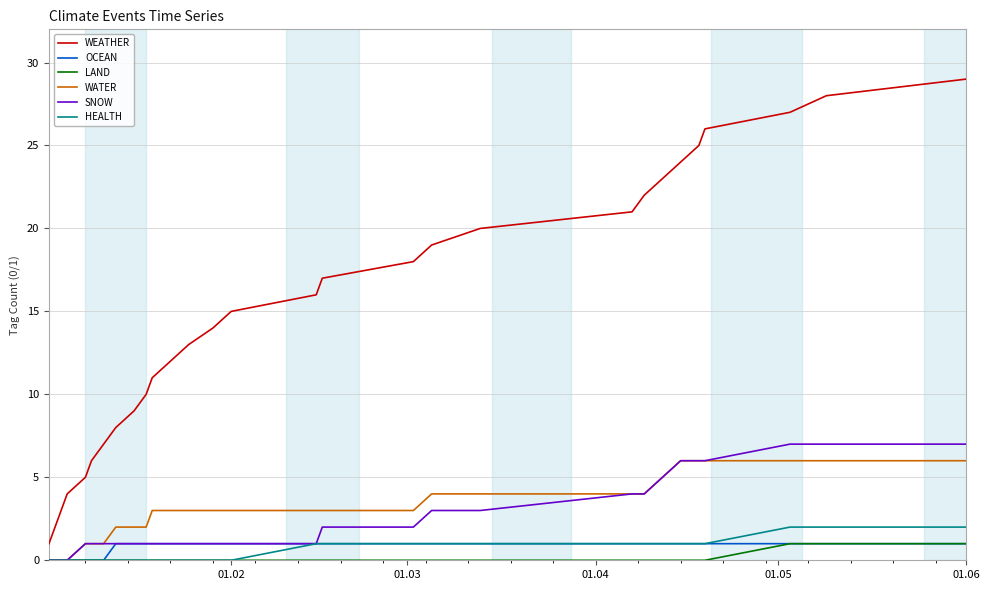

True or false: WATER and WEATHER cross at least once.

False